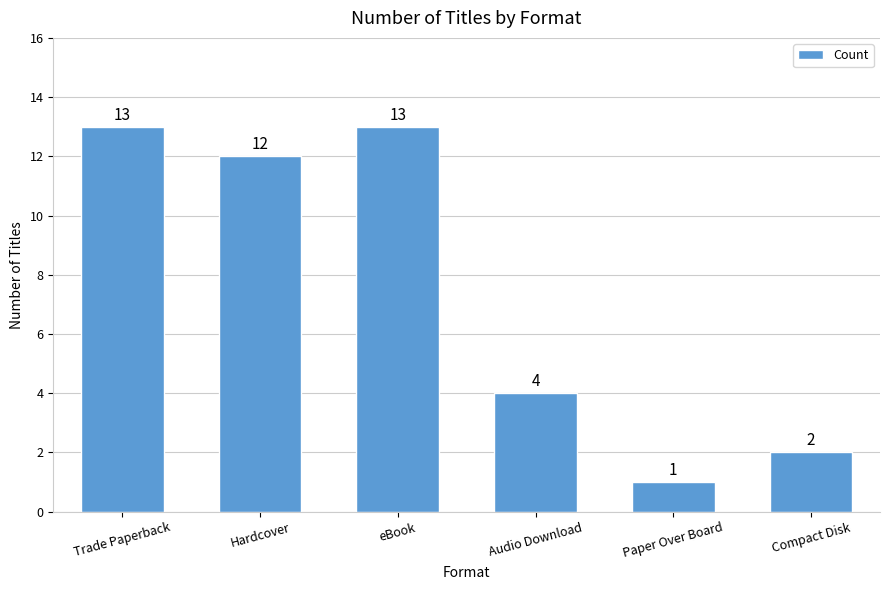

What is the average value?

8